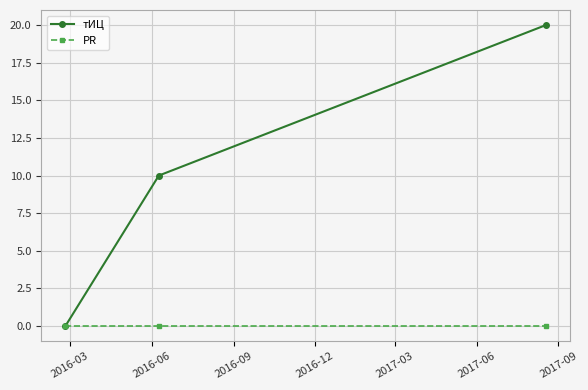

Reading left to right, what are all the values shown in this chart?

тИЦ: 0	10	20
PR: 0	0	0